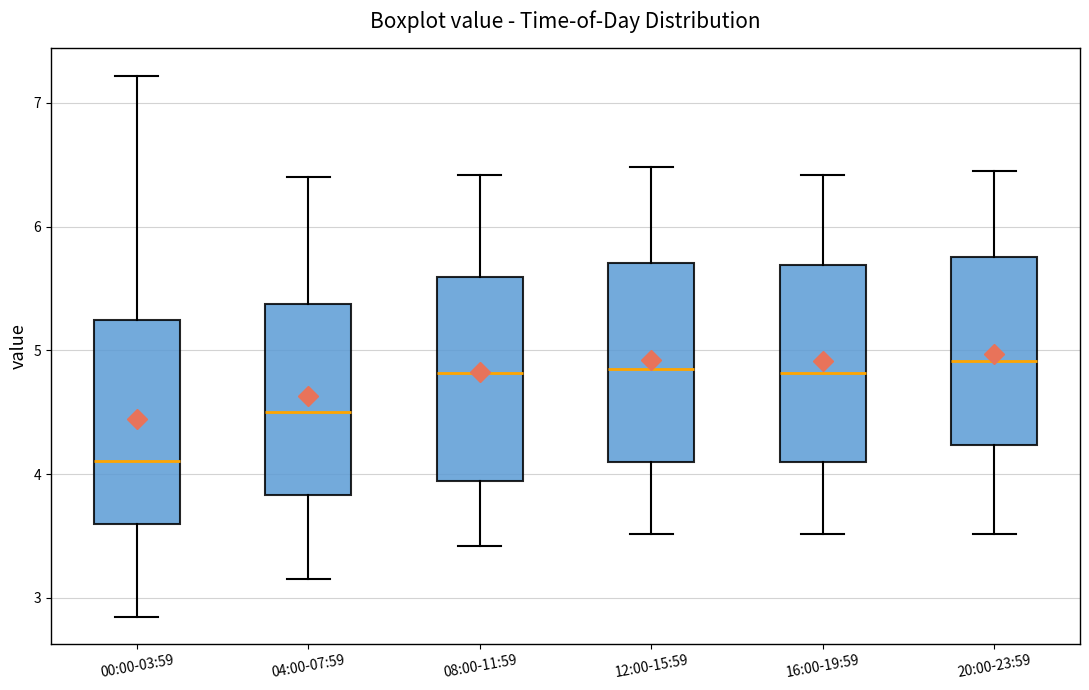

Reading left to right, transcribe this box plot: for each box, give where its median line is, the range the box spans, and where its two whiskers end, as read against the y-axis. The values are not printed on the chart, so give them approximately, as read against the axis.

00:00-03:59: median 4.1, box 3.6 to 5.2, whiskers 2.9 to 7.2
04:00-07:59: median 4.5, box 3.8 to 5.4, whiskers 3.2 to 6.4
08:00-11:59: median 4.8, box 3.9 to 5.6, whiskers 3.4 to 6.4
12:00-15:59: median 4.9, box 4.1 to 5.7, whiskers 3.5 to 6.5
16:00-19:59: median 4.8, box 4.1 to 5.7, whiskers 3.5 to 6.4
20:00-23:59: median 4.9, box 4.2 to 5.8, whiskers 3.5 to 6.5